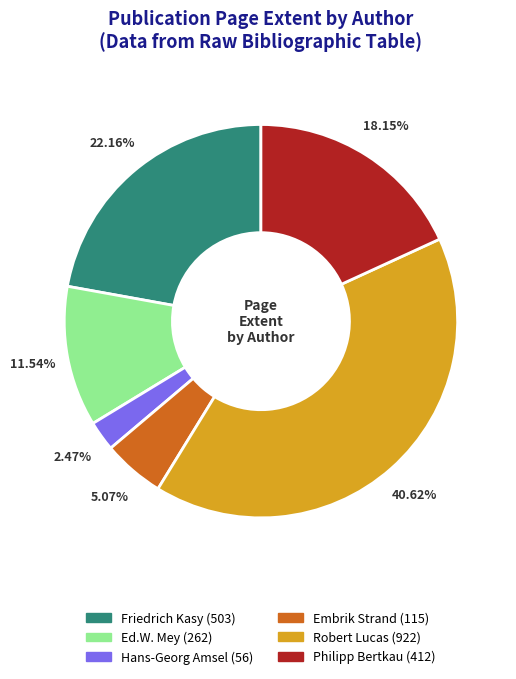

Is there a majority slice in this chart?

No